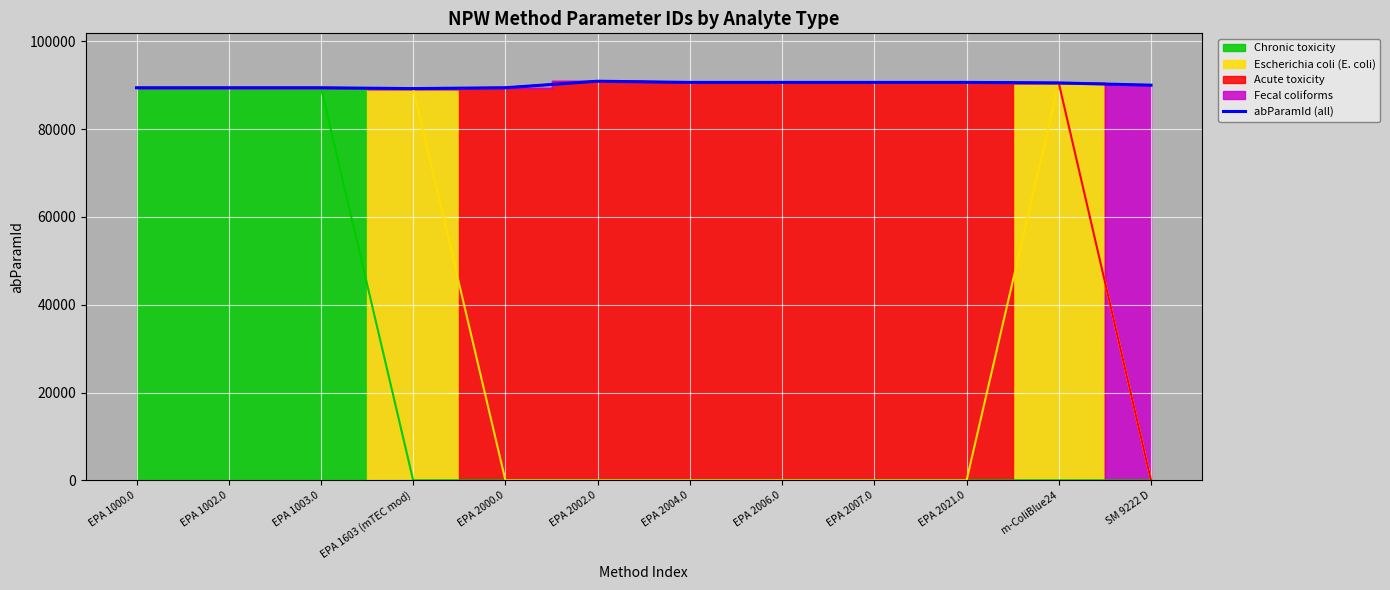

Between m-ColiBlue24 and EPA 1002.0, which is larger?

m-ColiBlue24